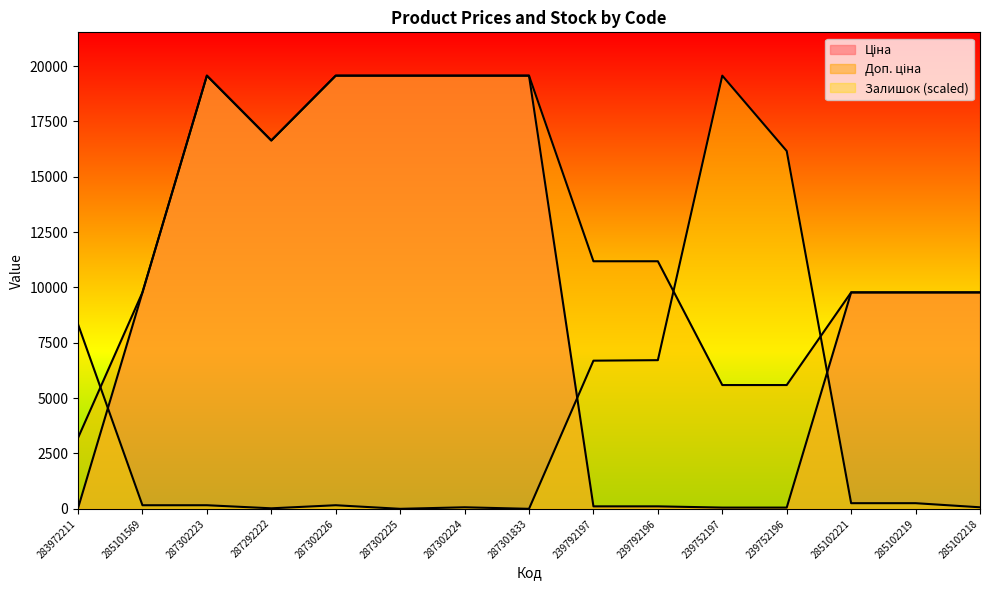

True or false: Ціна and Доп. ціна cross at least once.

False